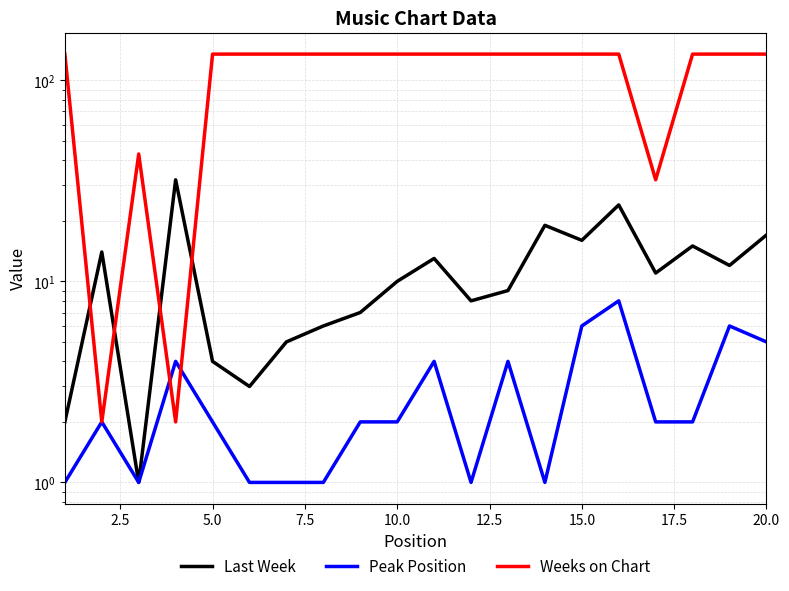

Reading left to right, list all the values displayed in this chart.

Last Week: 2	14	1	32	4	3	5	6	7	10	13	8	9	19	16	24	11	15	12	17
Peak Position: 1	2	1	4	2	1	1	1	2	2	4	1	4	1	6	8	2	2	6	5
Weeks on Chart: 135	2	43	2	135	135	135	135	135	135	135	135	135	135	135	135	32	135	135	135